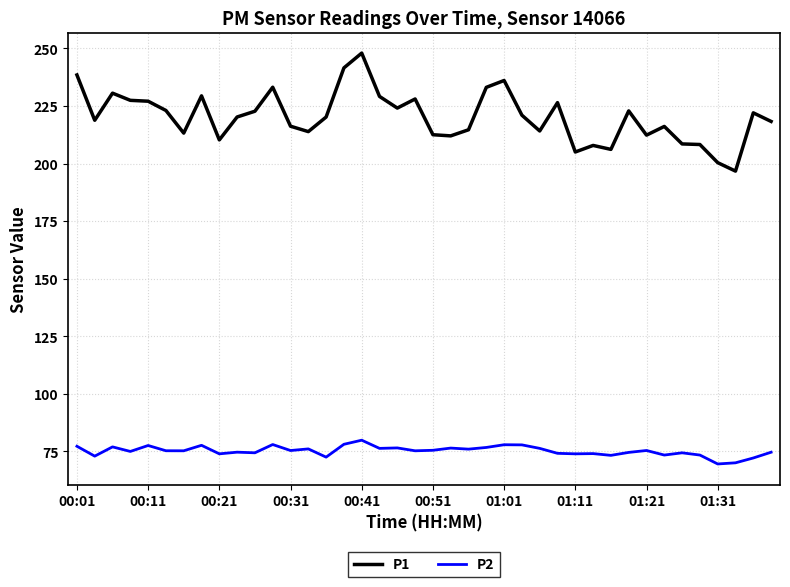

In P1, how many points are lower than both neighbors (excluding endpoints)?

11